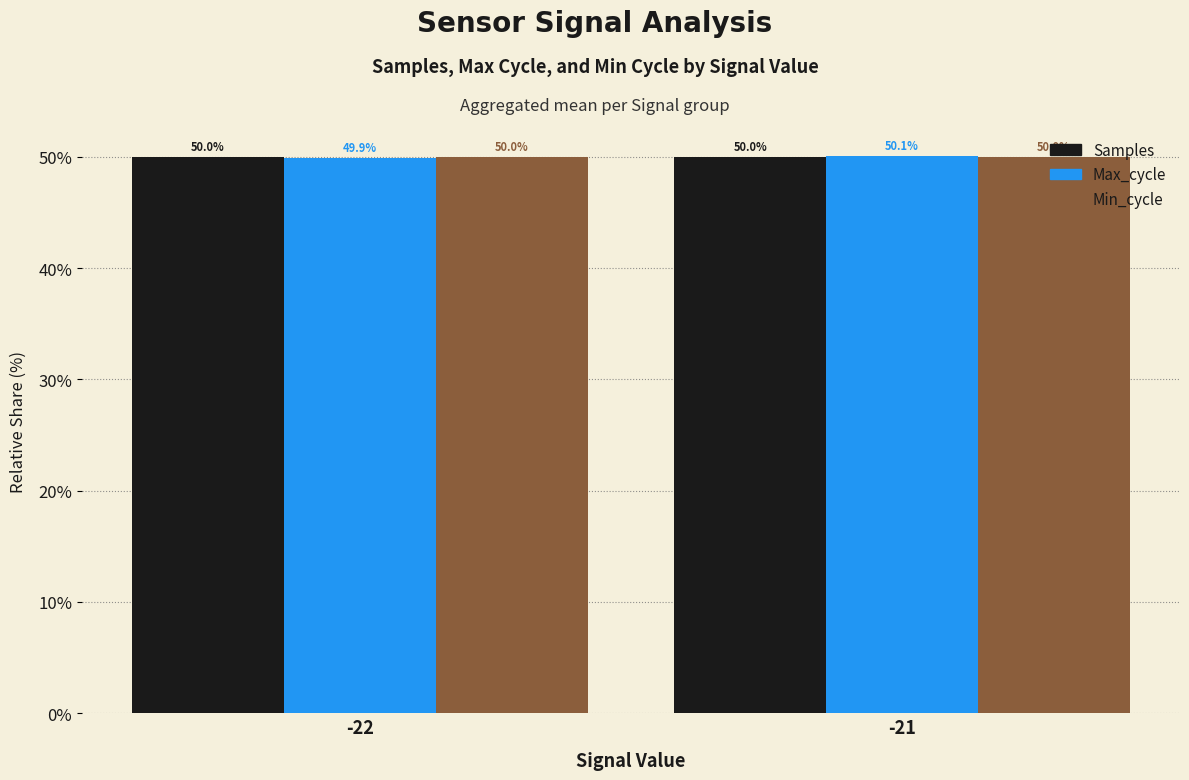

The value of Max_cycle at -21 is 50.1. True or false?

True